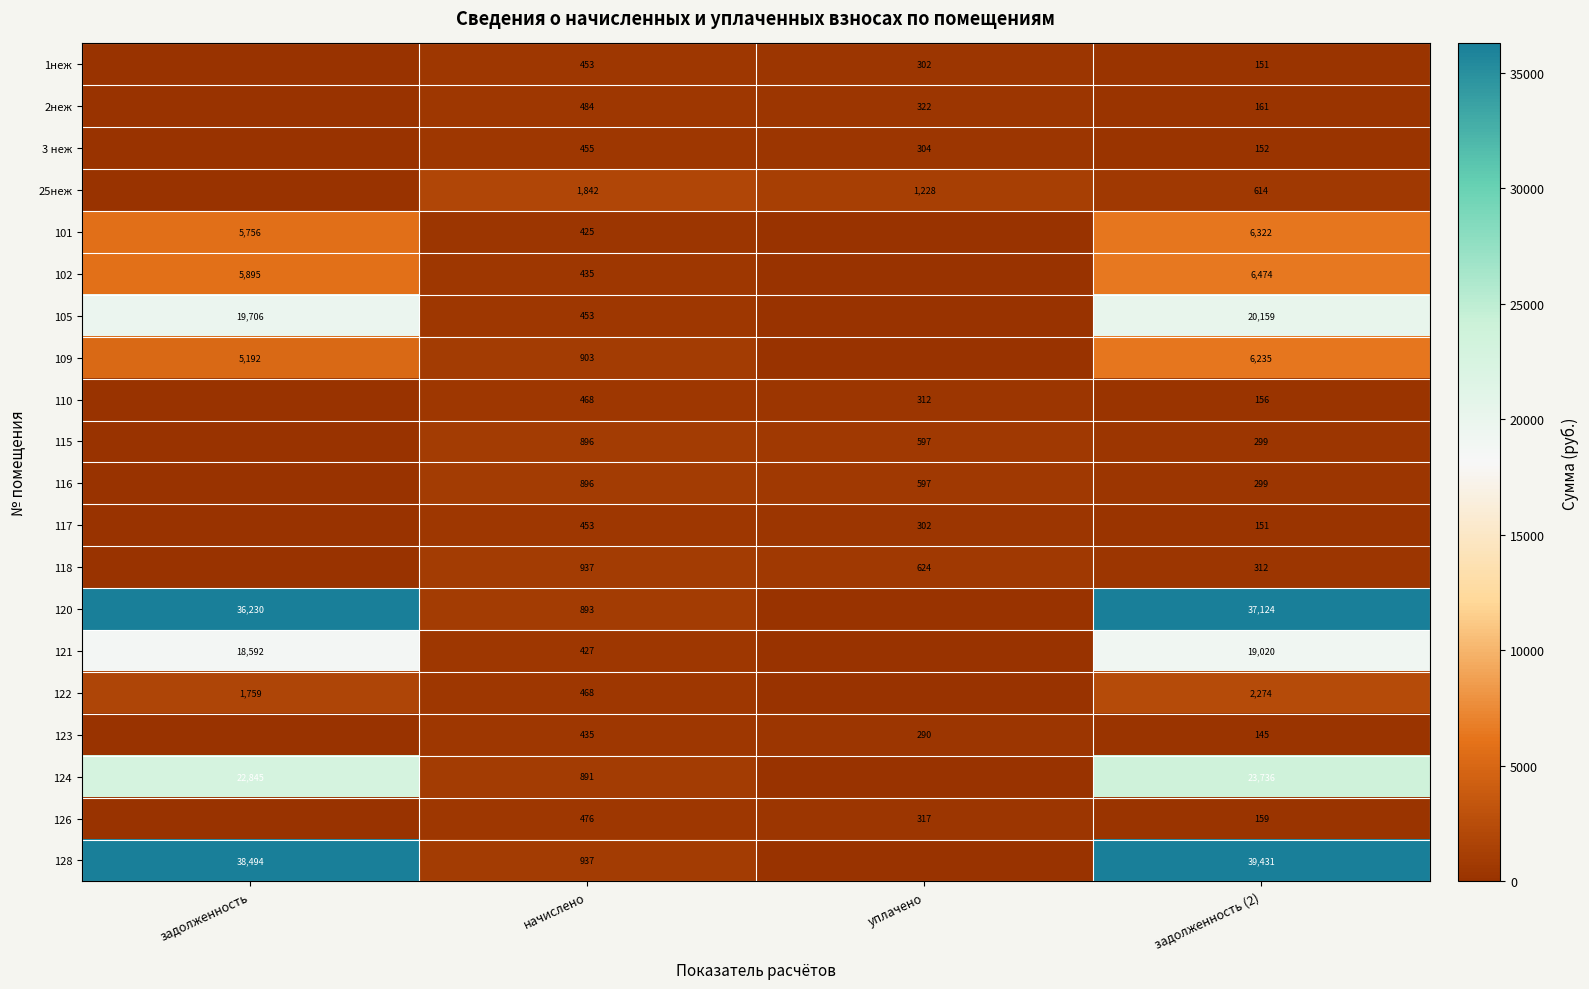

Is it true that 126 equals 96 at задолженность (2)?

False